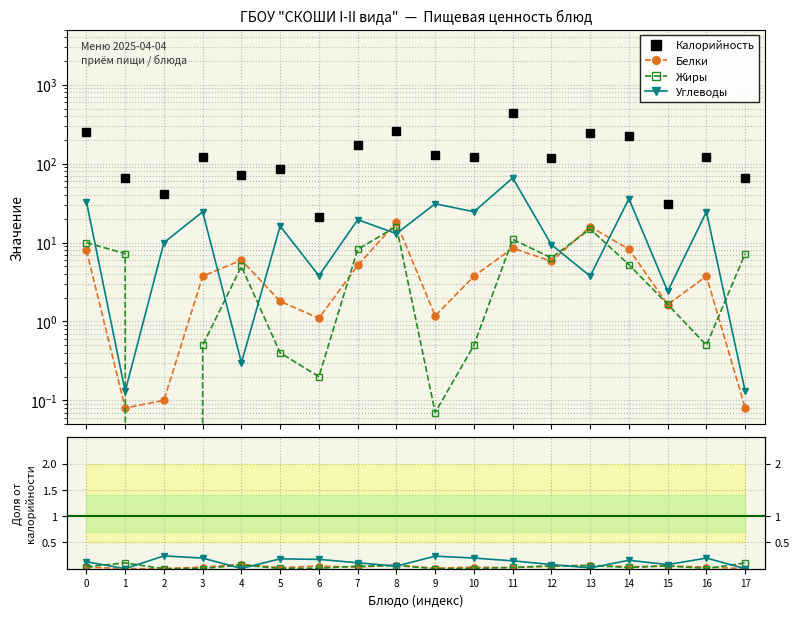

At how many categories does at least one series exceed 243?

4